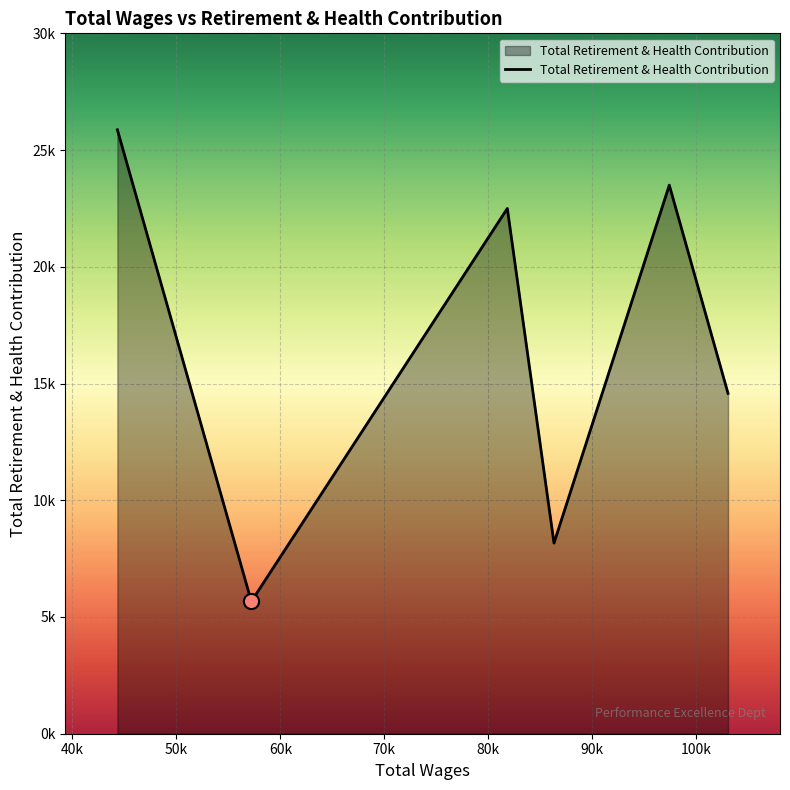

Is this an area chart (filled region under the line)?

Yes